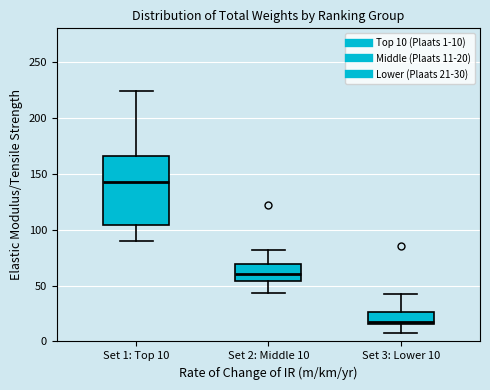

Reading left to right, read every box against the y-axis: the position of its median line, the range the box covers, and the ends of its whiskers. The values are not printed on the chart, so give them approximately, as read against the axis.

Set 1: Top 10: median 145, box 105 to 165, whiskers 90 to 225
Set 2: Middle 10: median 60, box 55 to 70, whiskers 45 to 80
Set 3: Lower 10: median 15, box 15 to 25, whiskers 5 to 40